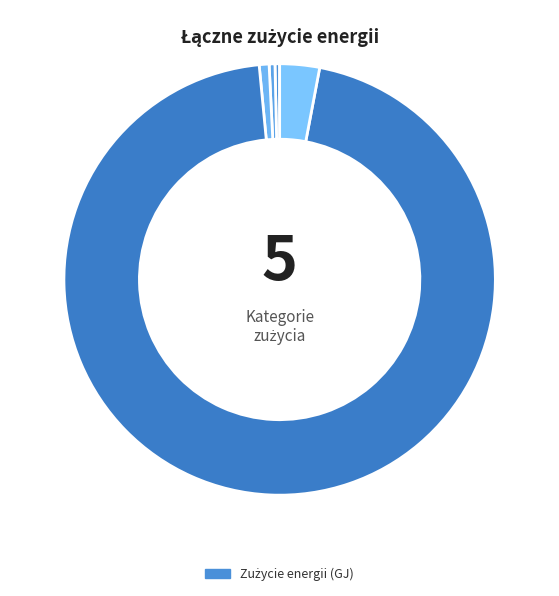

What is the largest slice in the pie chart?

działalniośc gosp.